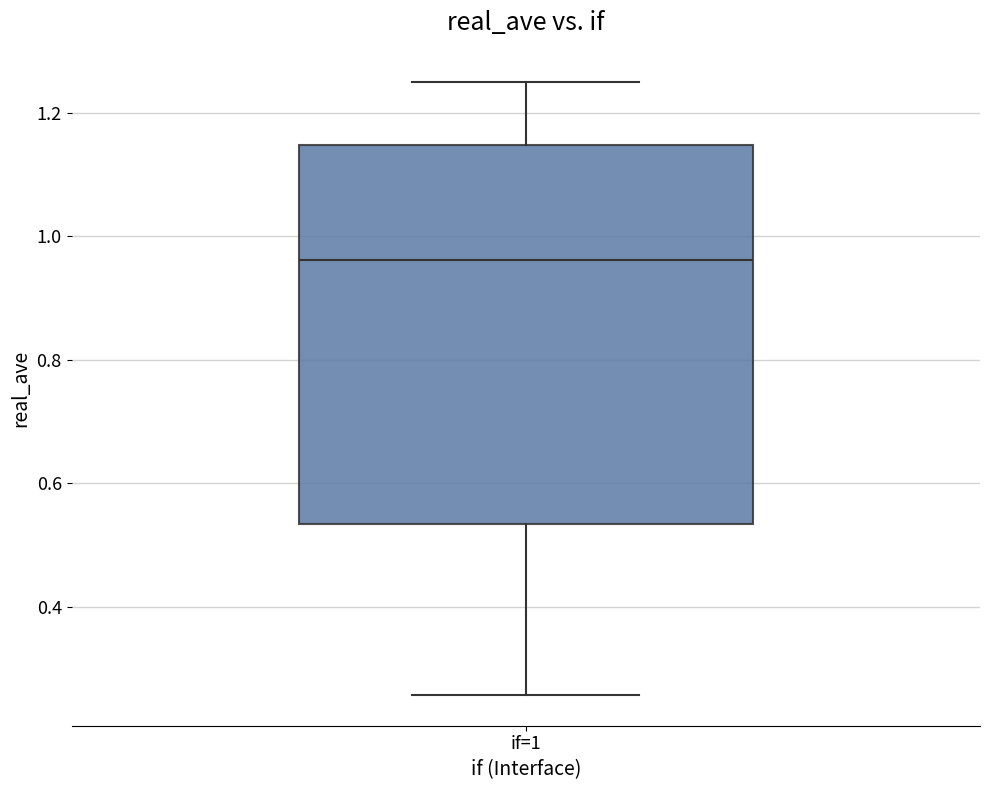

Where is the lower edge of the box for if=1 on the y-axis? The values are not printed on the chart, so give them approximately, as read against the axis.

0.54